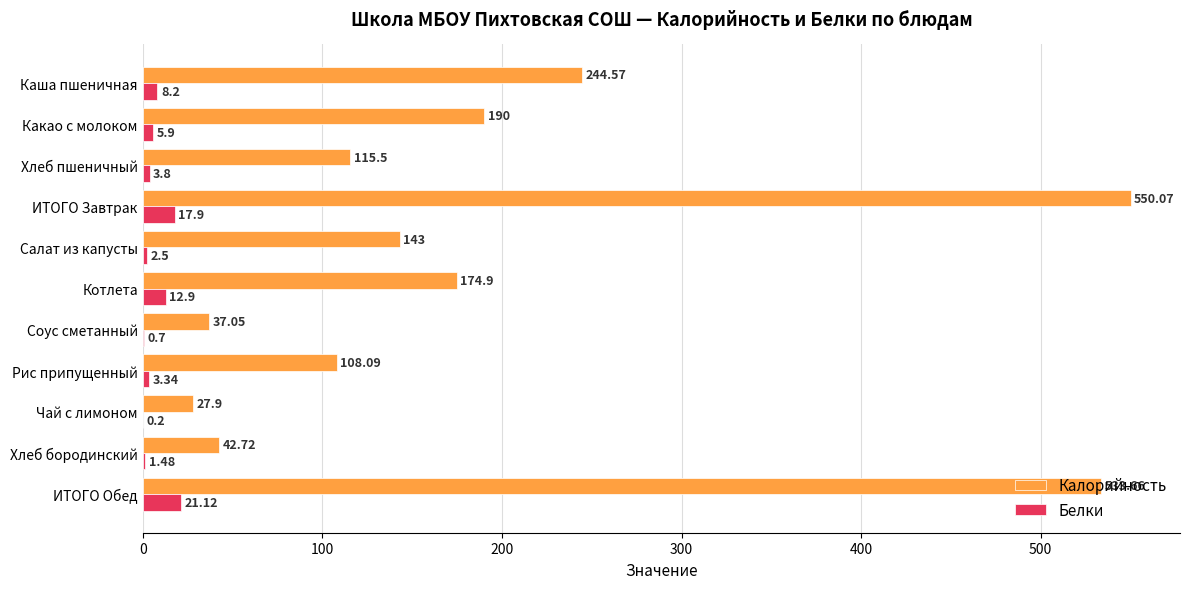

Which series changed the most between Салат из капусты and Котлета?

Калорийность